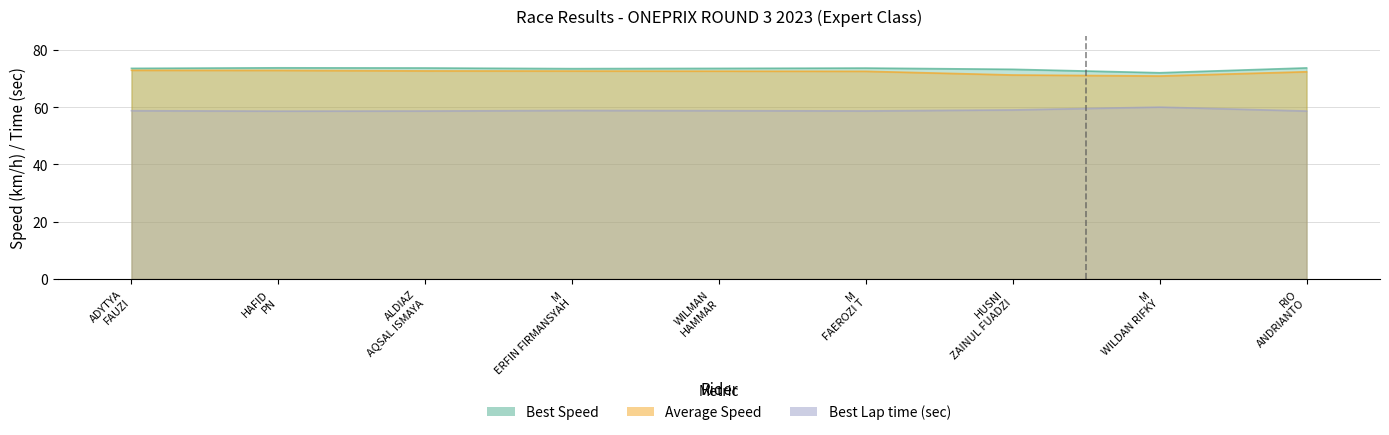

What is the value of the Best Speed point at the 6th from the left?

73.6